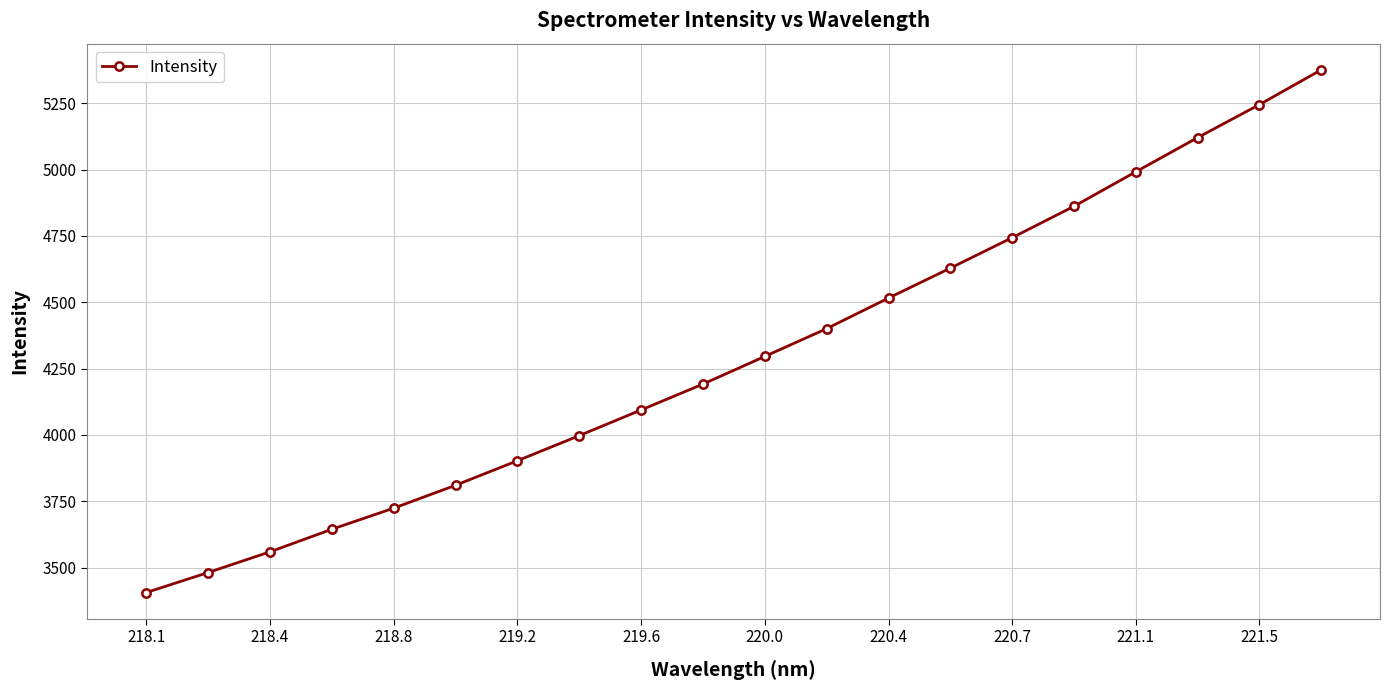

True or false: the data has more than 2 interior local peaks.

False